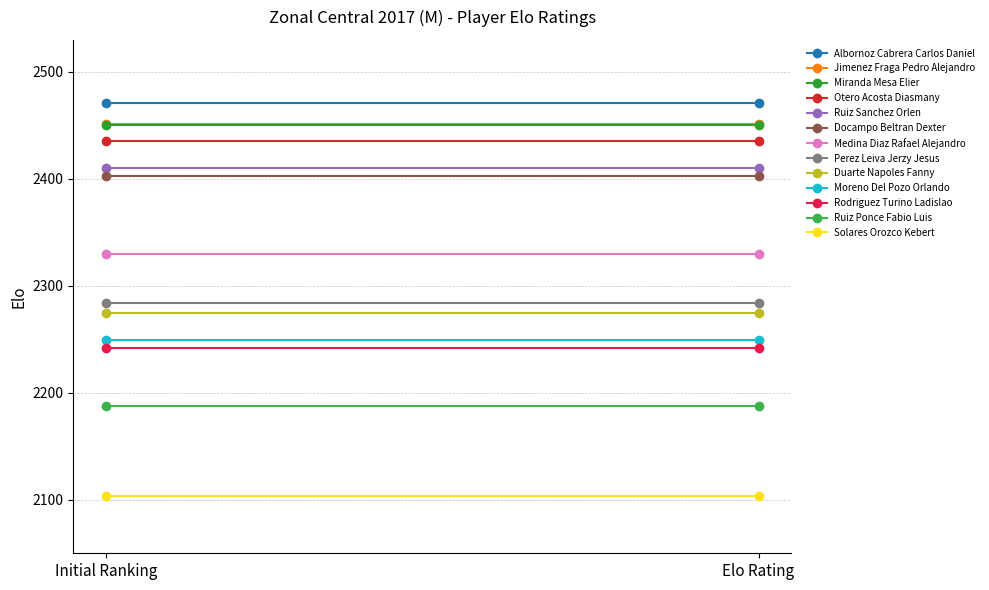

The value at Ruiz Sanchez Orlen is 2410. True or false?

True